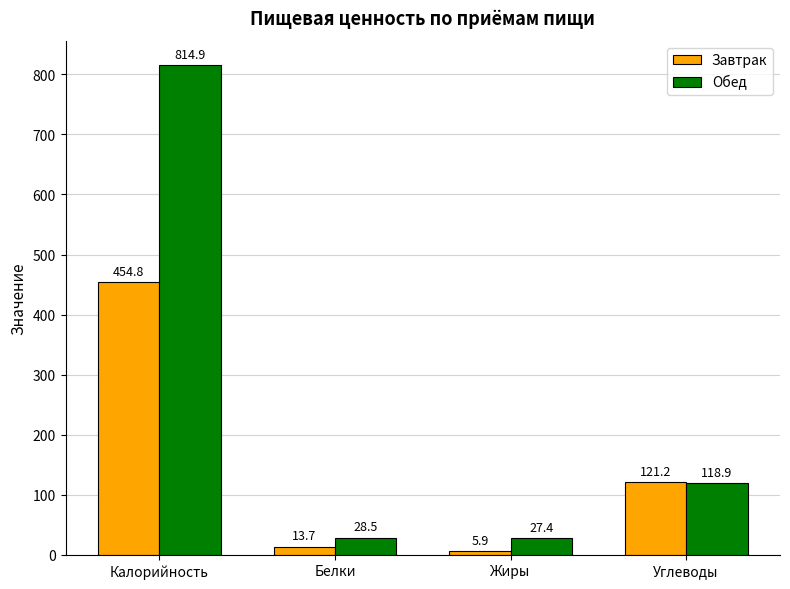

Reading left to right, what are all the values shown in this chart?

Завтрак: 454.8	13.7	5.9	121.2
Обед: 814.9	28.5	27.4	118.9